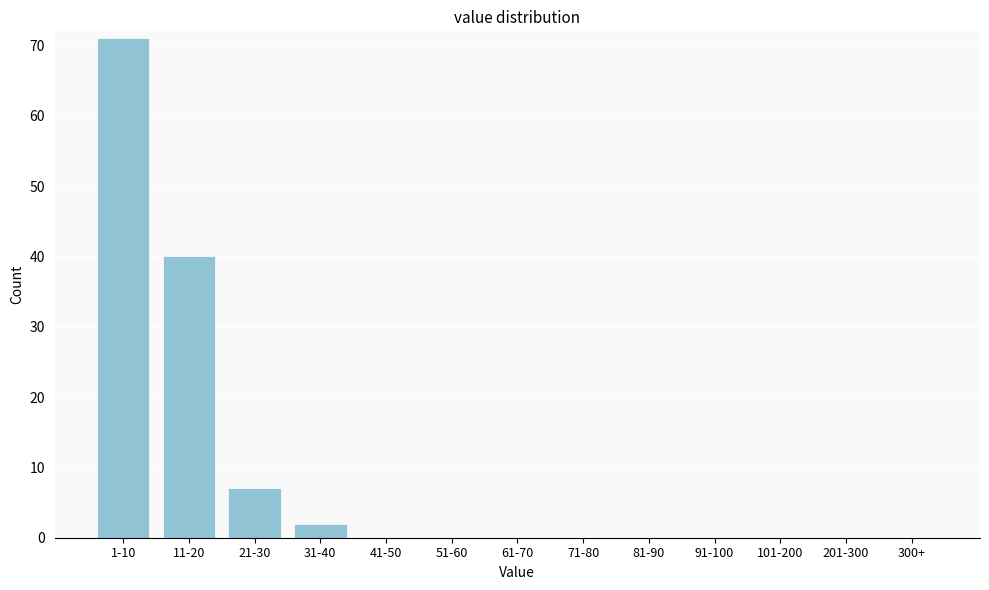

Reading right to left, list all the values displayed in this chart.

300+=0	201-300=0	101-200=0	91-100=0	81-90=0	71-80=0	61-70=0	51-60=0	41-50=0	31-40=2	21-30=7	11-20=40	1-10=71